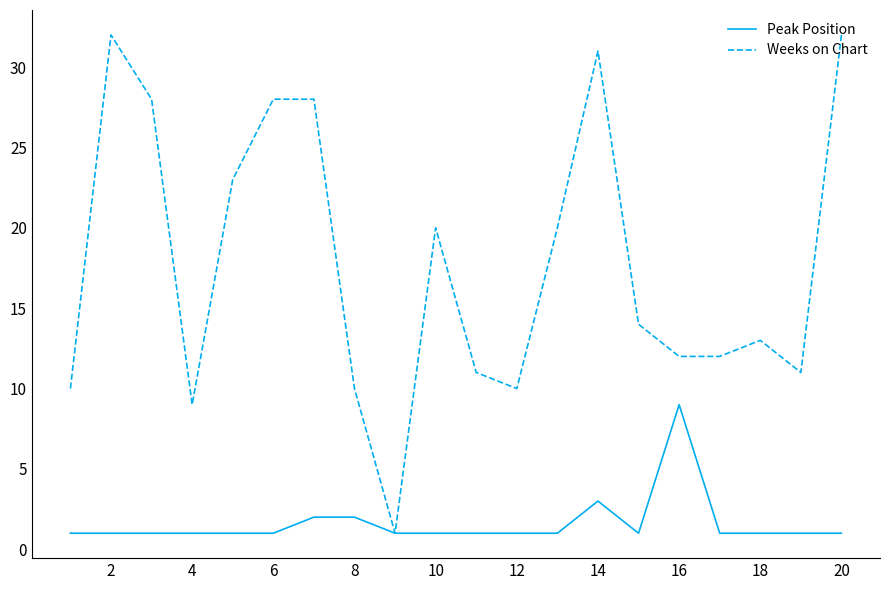

Rank the series by their maximum value, from lowest to highest.

Peak Position, Weeks on Chart